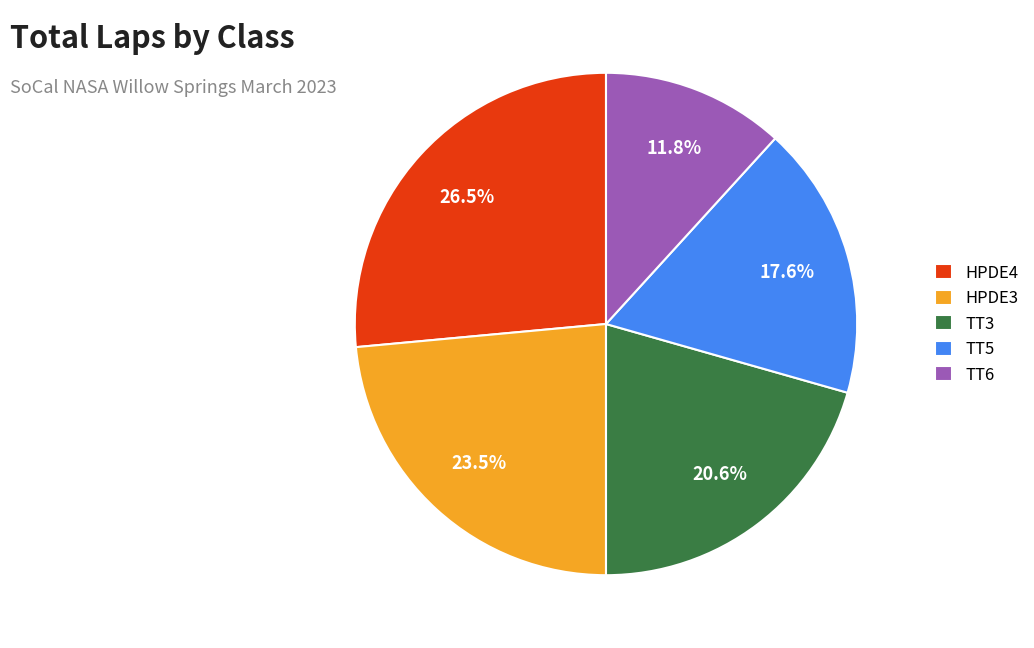

To the nearest percent, what percentage of the pie is TT3?

21%